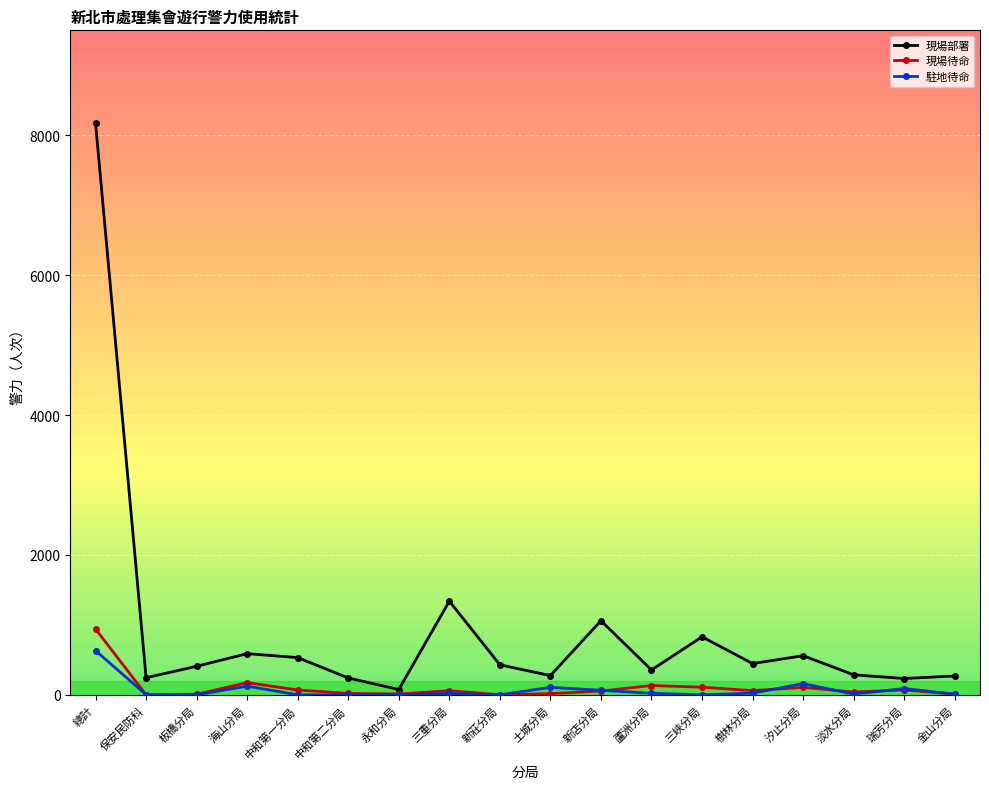

True or false: 現場待命 has a value of 59 at 三重分局.

True